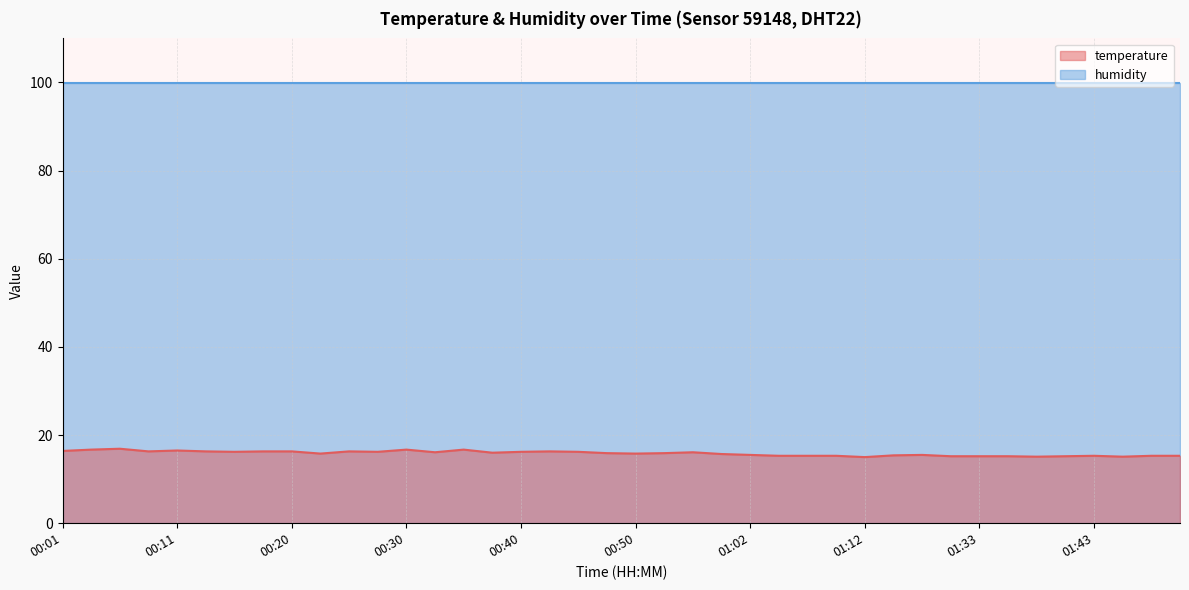

Is it true that the value at 01:20 is 3.1?

False